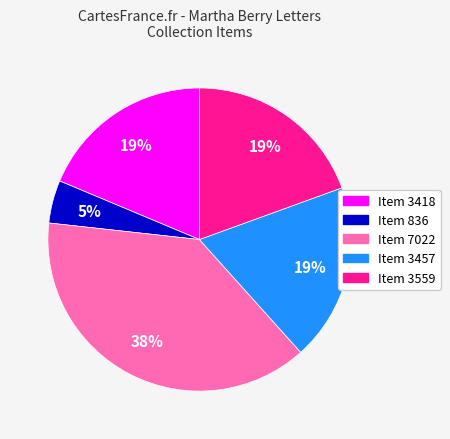

Does Item 836 represent more than half of the total?

No